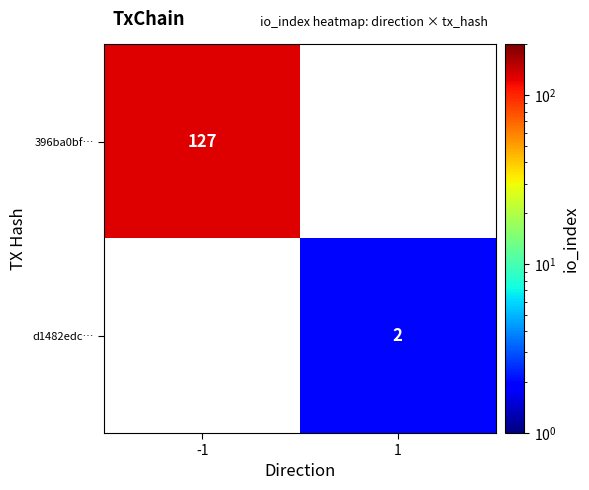

Is the value of d1482edc… at 1 greater than the value of 396ba0bf… at -1?

No